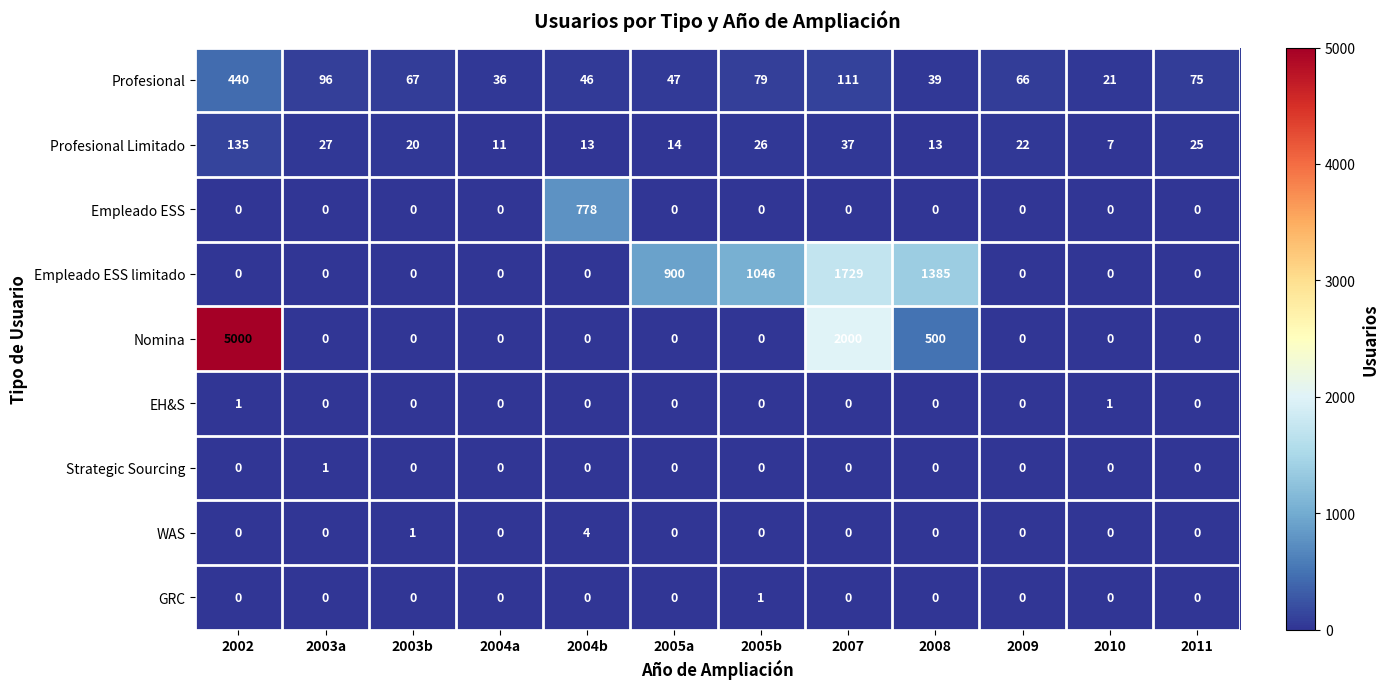

Which series has the widest spread of values?

Nomina